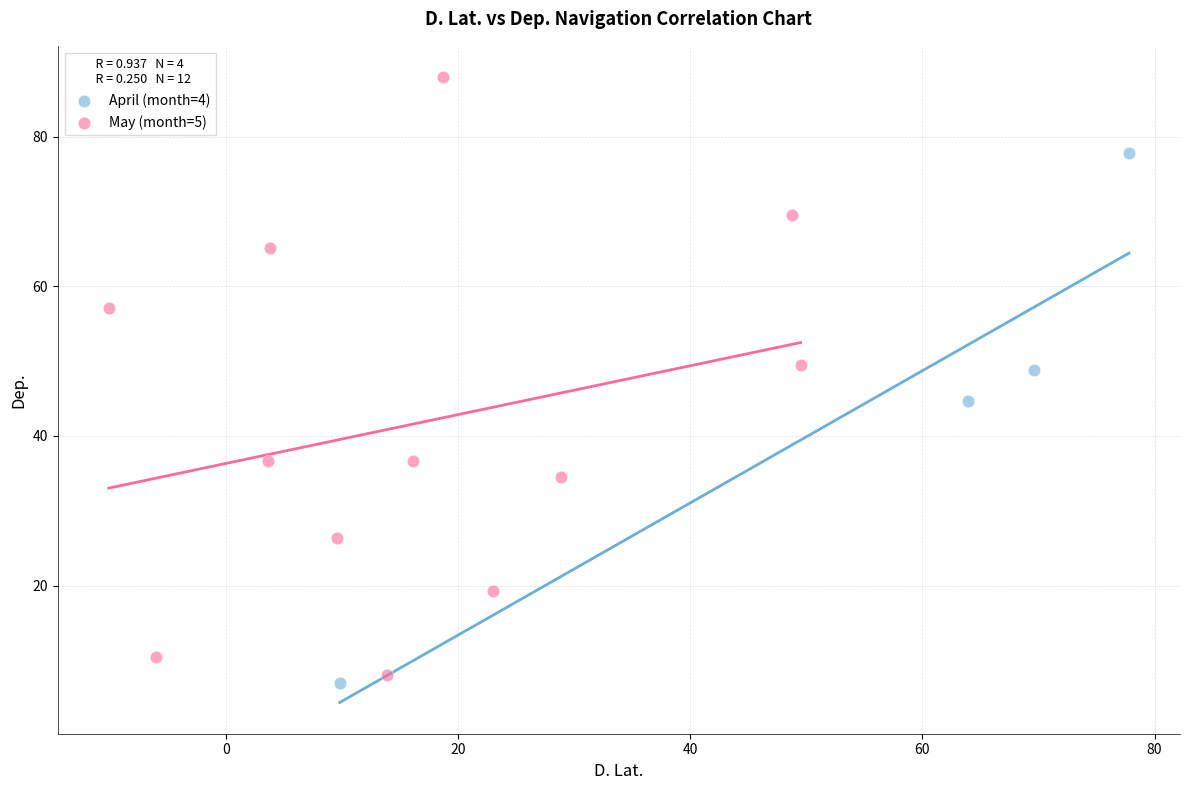

Which series reaches the maximum Y coordinate?

May (month=5)